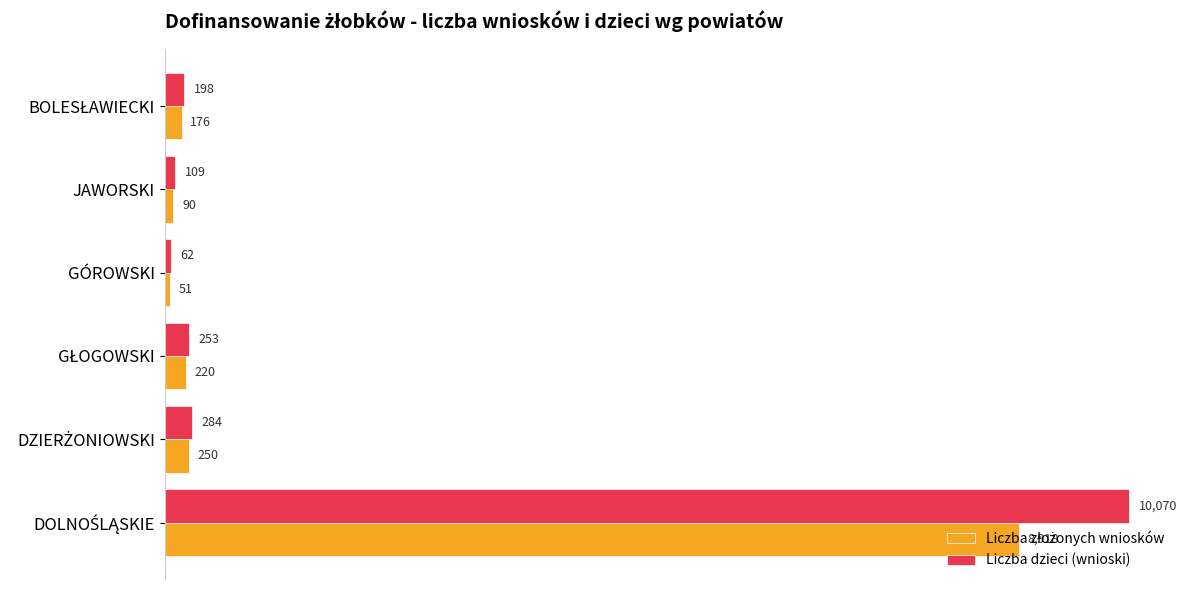

What is the difference between the maximum and minimum values in the Liczba dzieci (wnioski) series?

10008